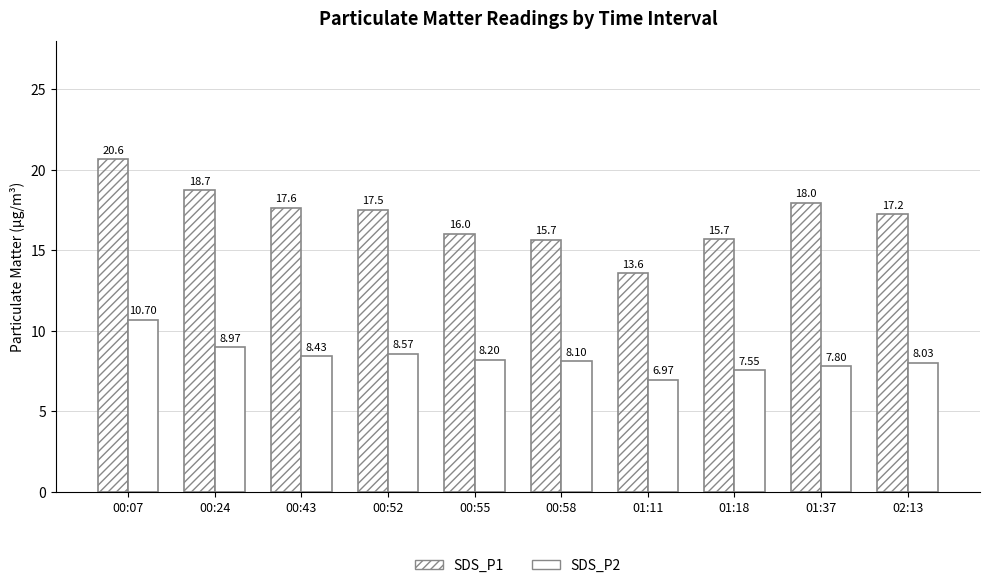

What is the sum of the SDS_P1 values at 02:13 and 00:58?

32.9